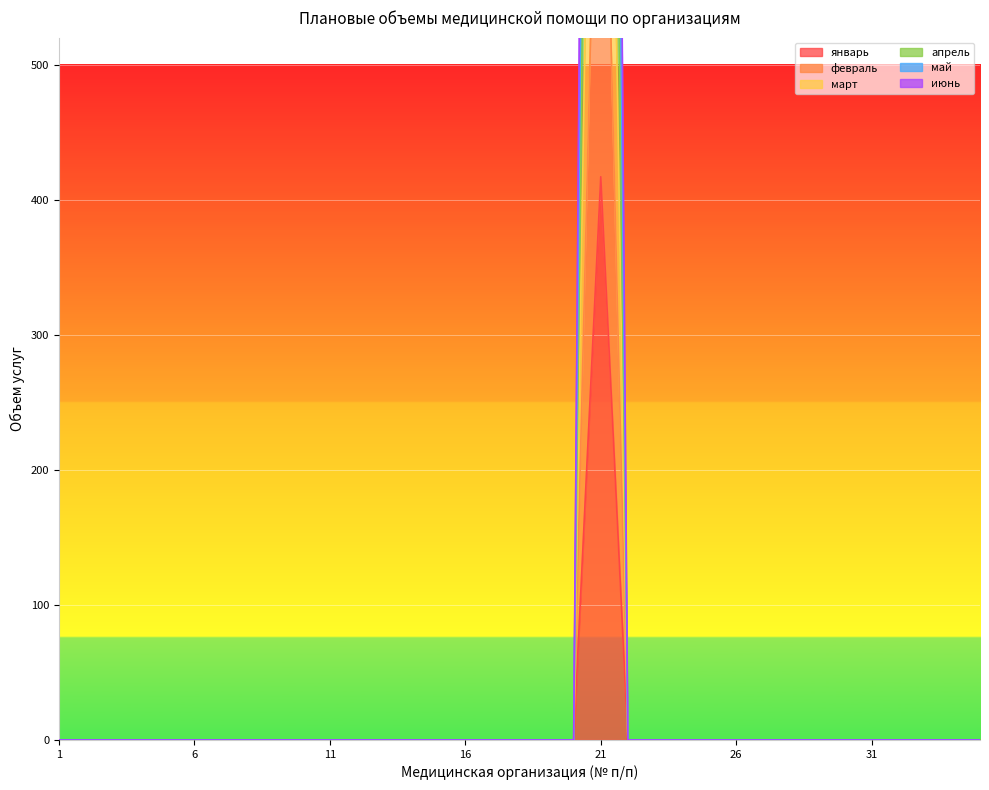

At which label does февраль reach its peak?

21